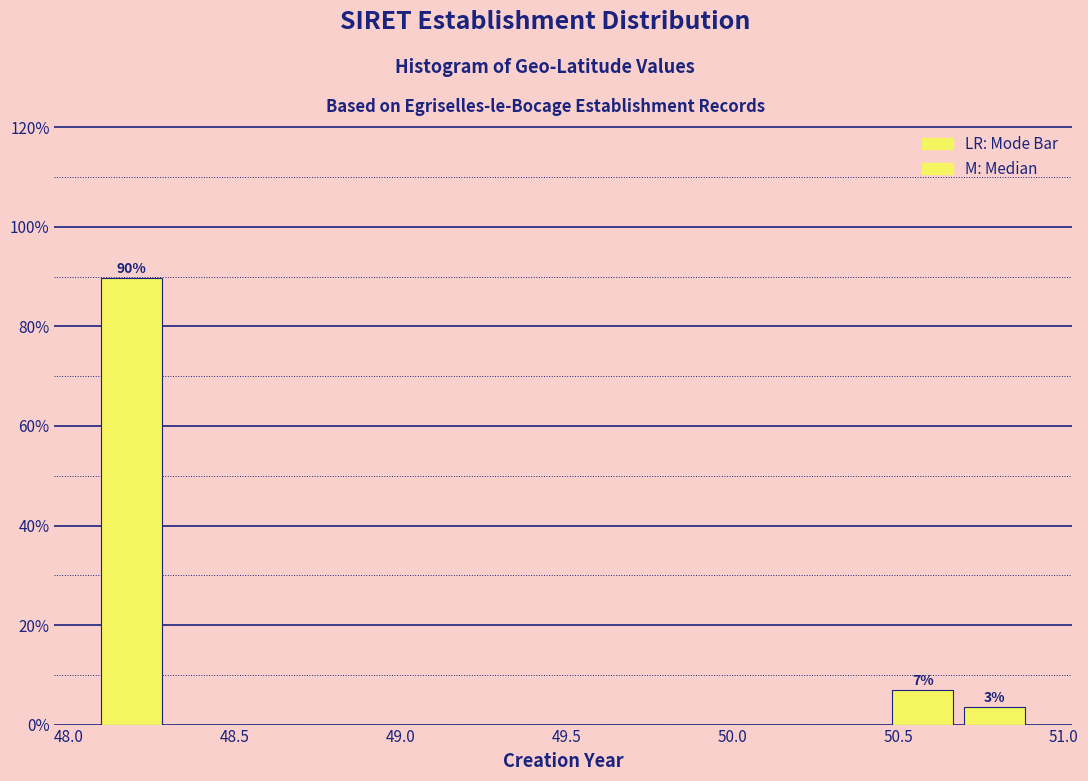

Over which range of the x-axis is the bar tallest?

48.10 to 48.30